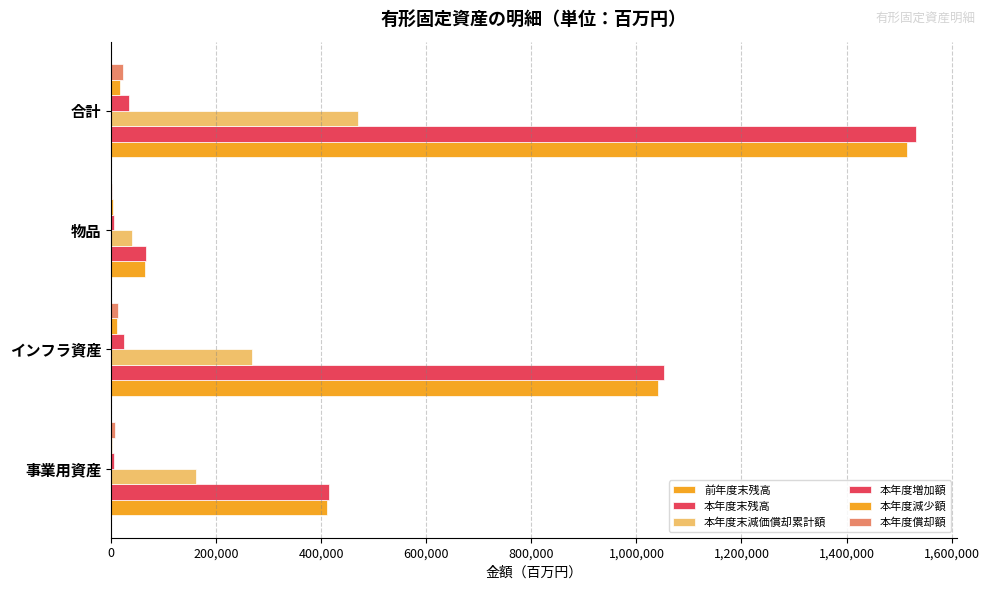

What is the value of the 前年度末残高 bar at the 2nd from the left?

1041033